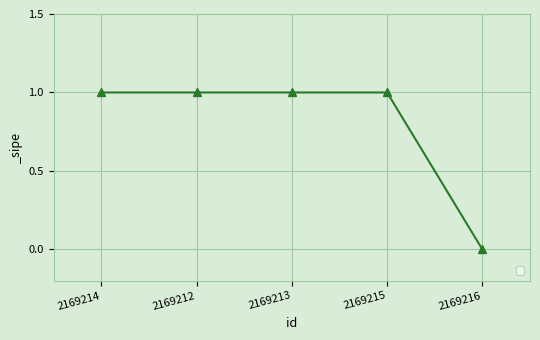

Which label corresponds to the smallest value in the chart?

2169216